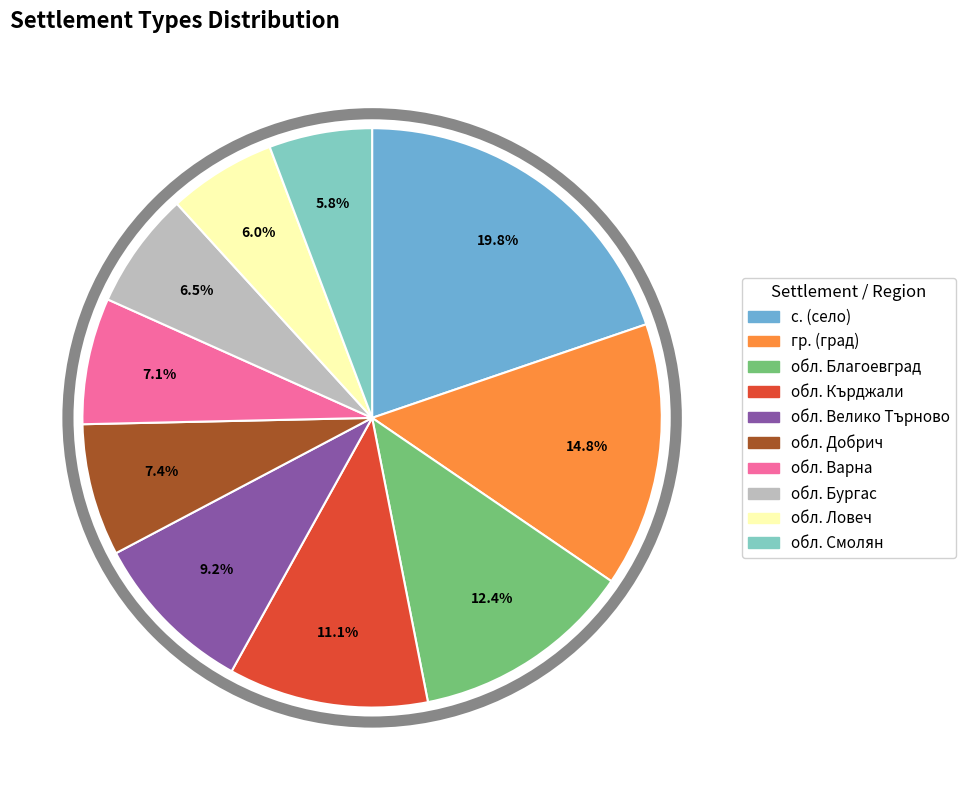

Does any single category account for the majority?

No